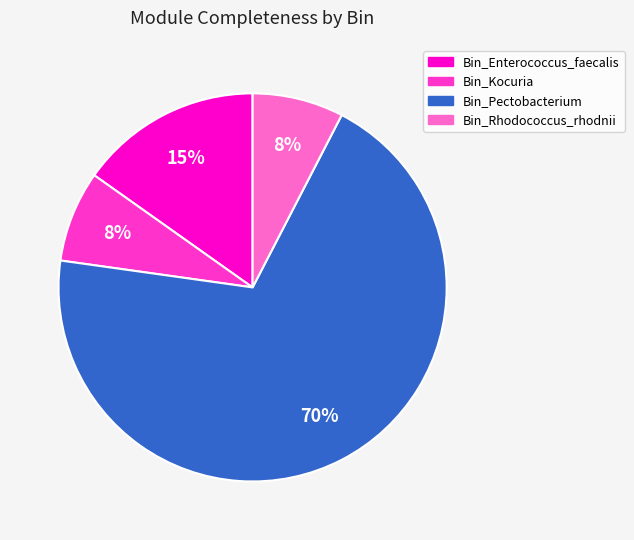

Is there any slice that represents more than half of the pie?

Yes